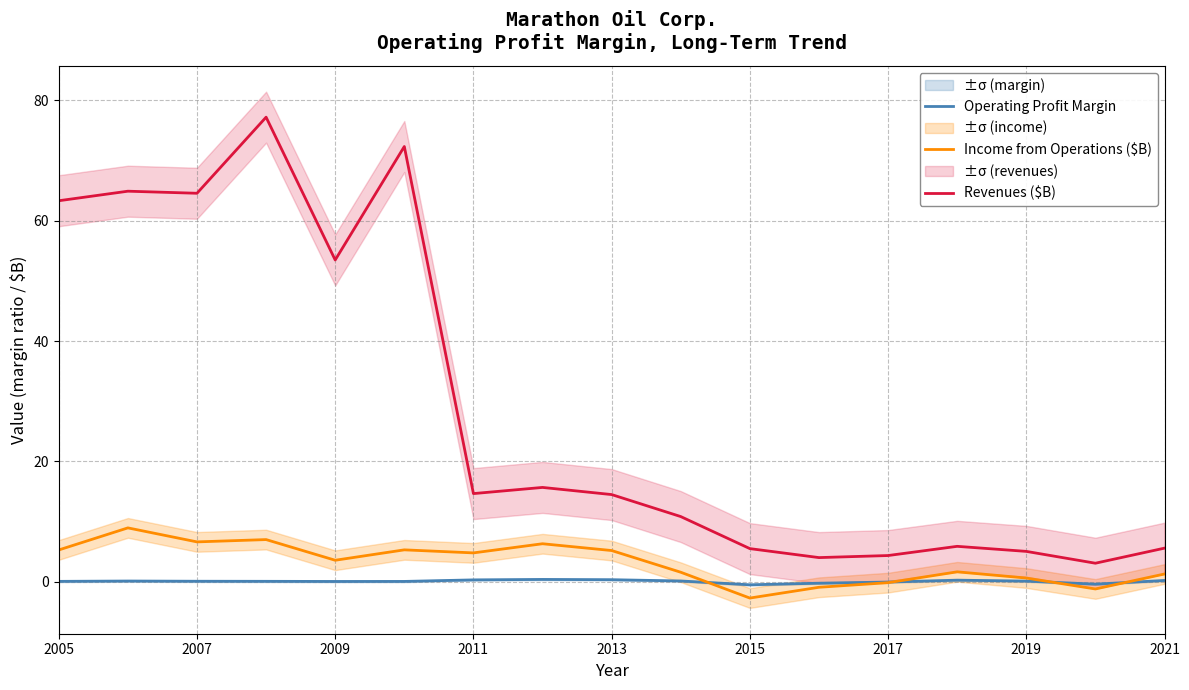

Rank the series by their maximum value, from lowest to highest.

Operating Profit Margin, Income from Operations ($B), Revenues ($B)